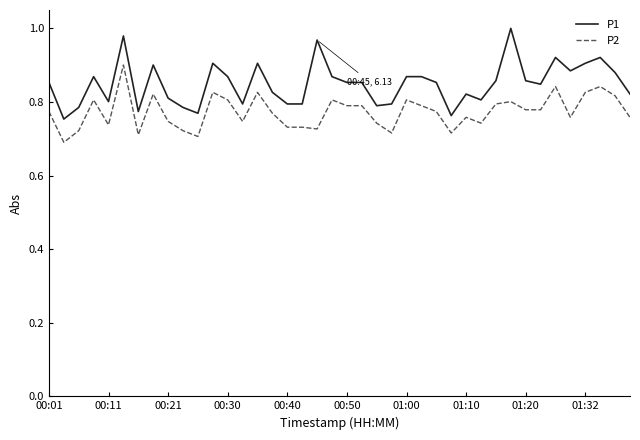

List the series in order of their overall mean, highest first.

P1, P2